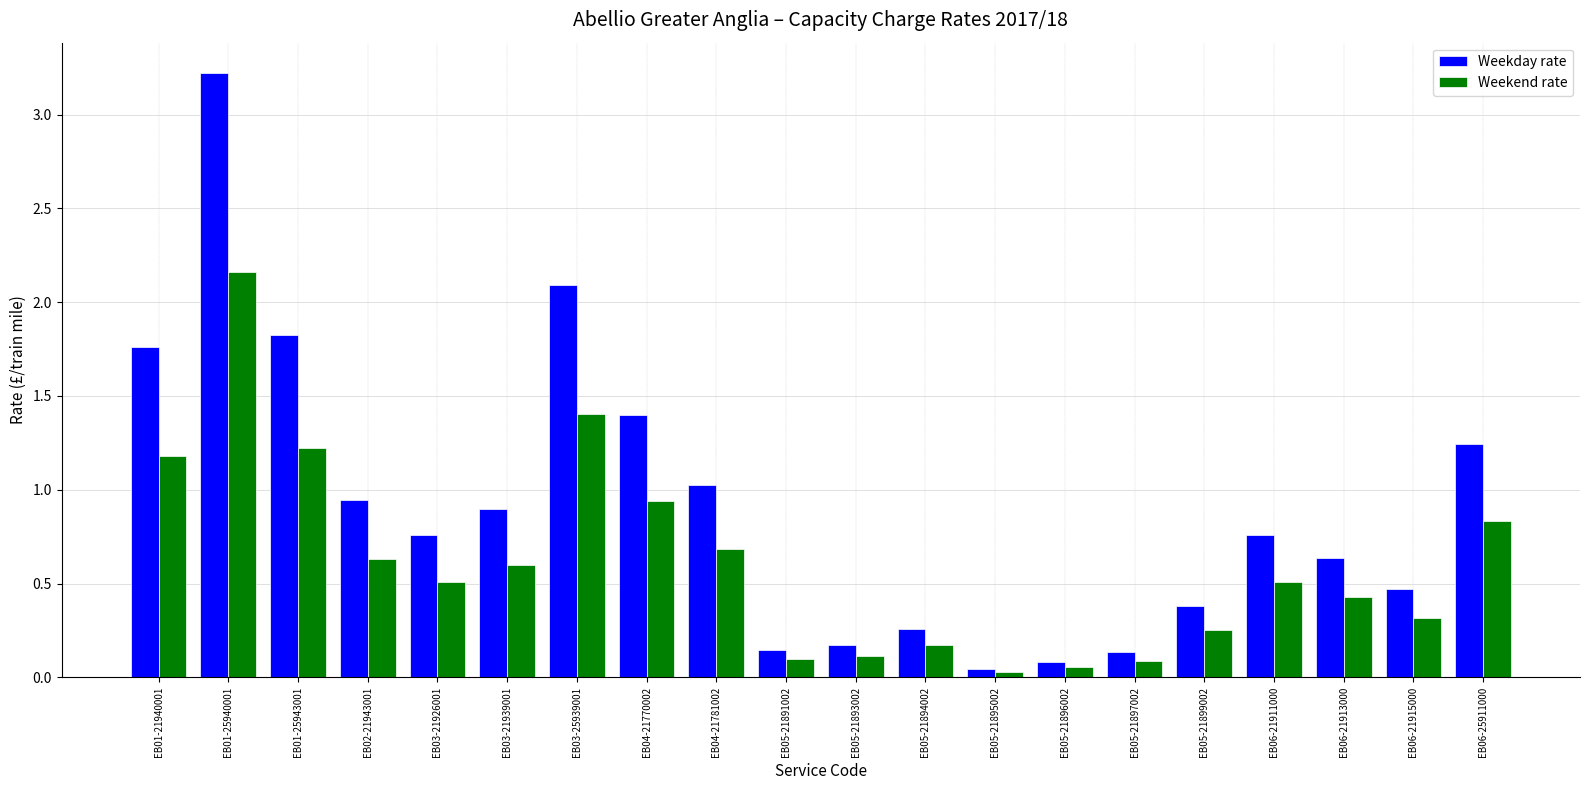

What position from the left is EB05-21894002?

12